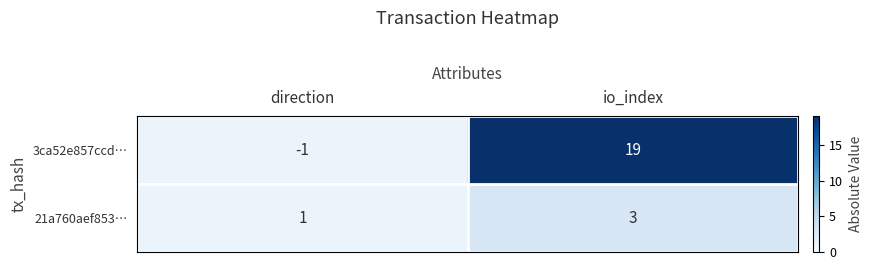

Which category has the highest value in the 3ca52e857ccd… series?

io_index